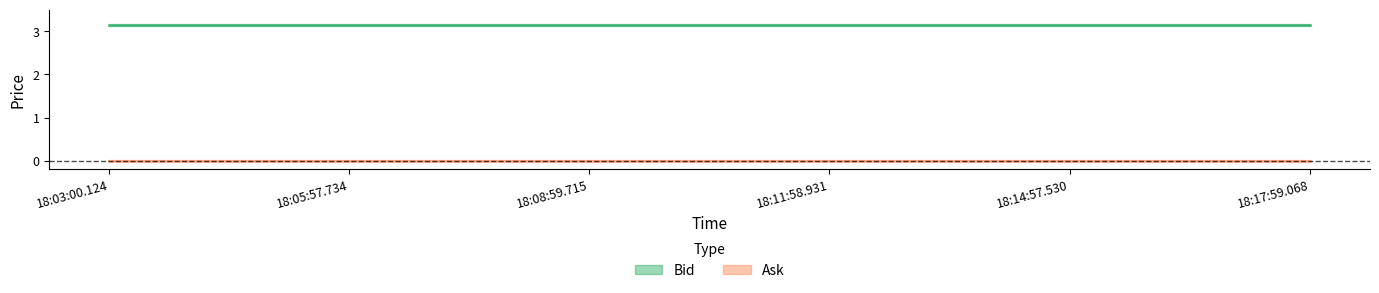

At which category does the chart reach its peak across all series?

18:03:00.124